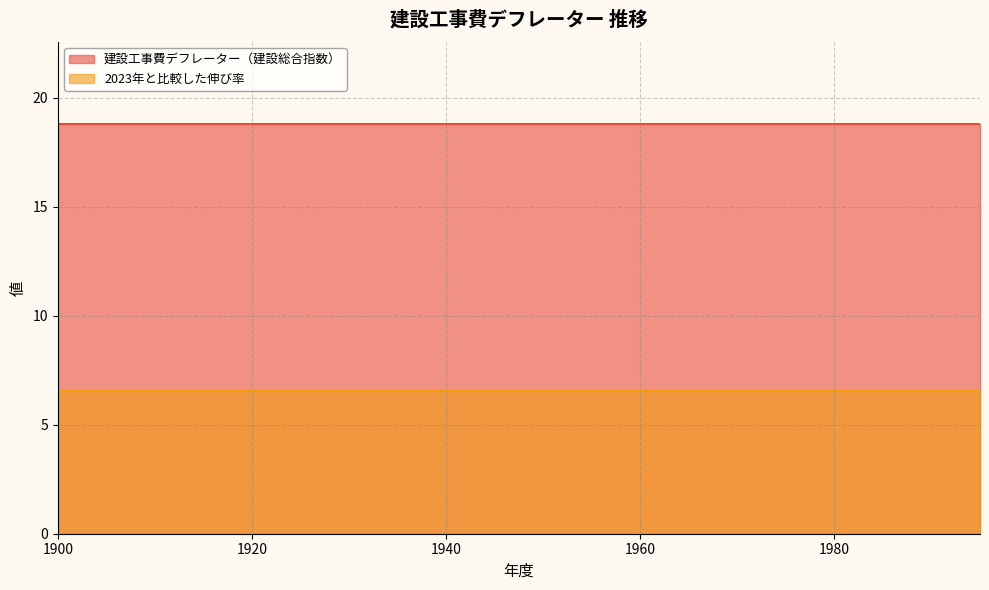

Is the value of 建設工事費デフレーター（建設総合指数） at 1920 greater than the value of 2023年と比較した伸び率 at 1930?

Yes